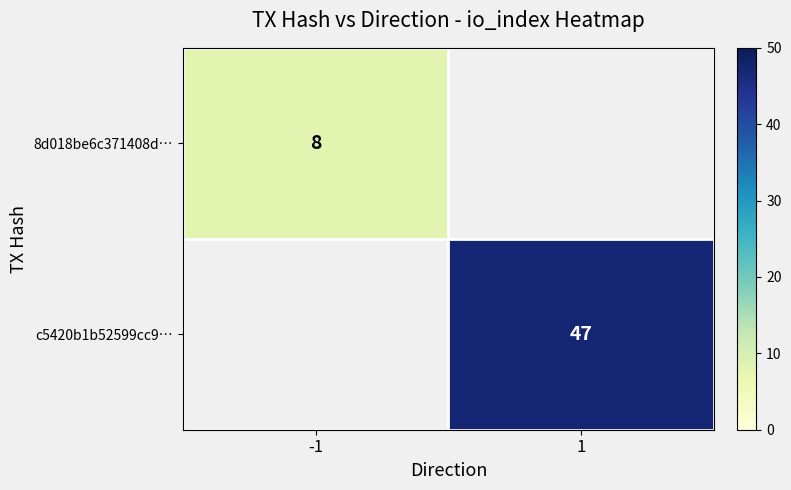

True or false: 8d018be6c371408d… has a value of 8 at -1.

True